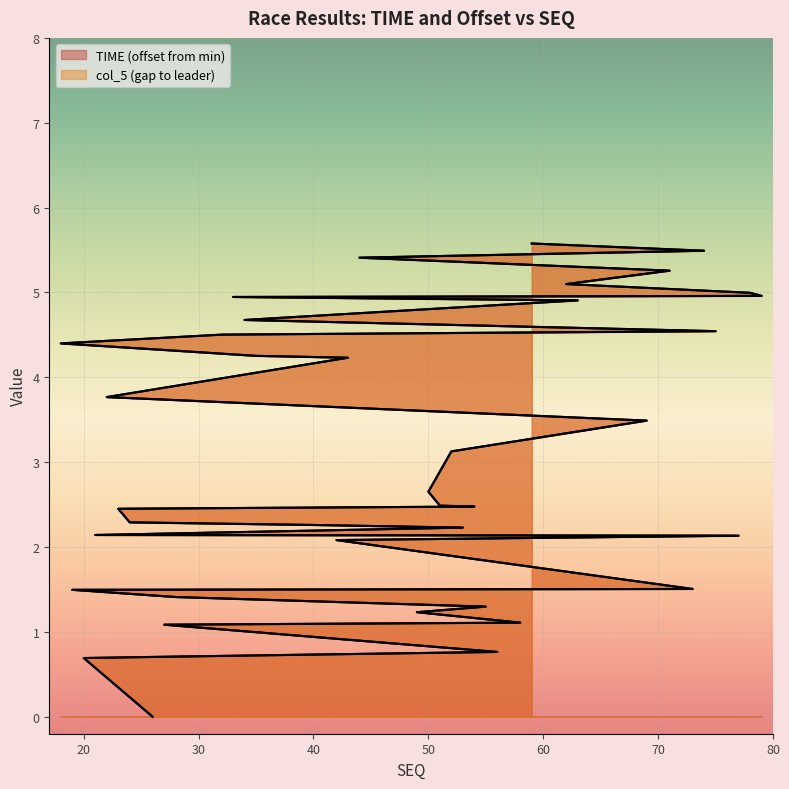

The value of col_5 at 23 is 3.7. True or false?

False